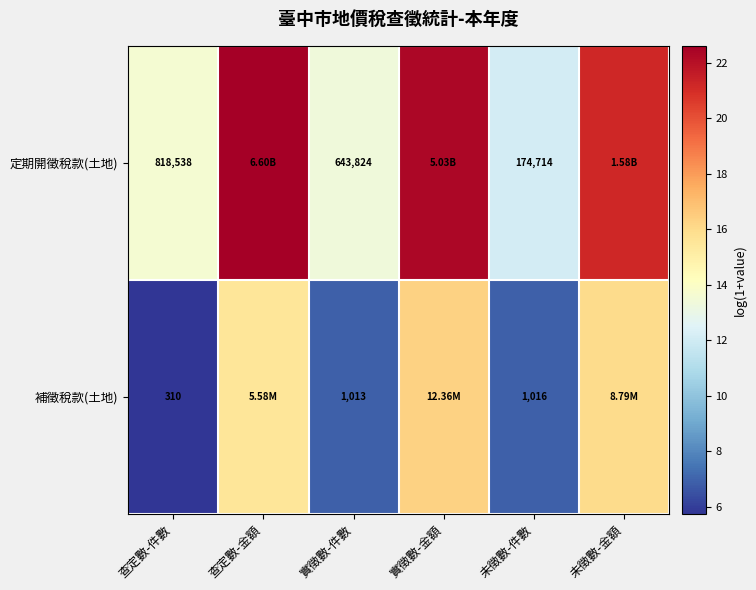

The value of 補徵稅款(土地) at 查定數-金額 is 6.2. True or false?

False